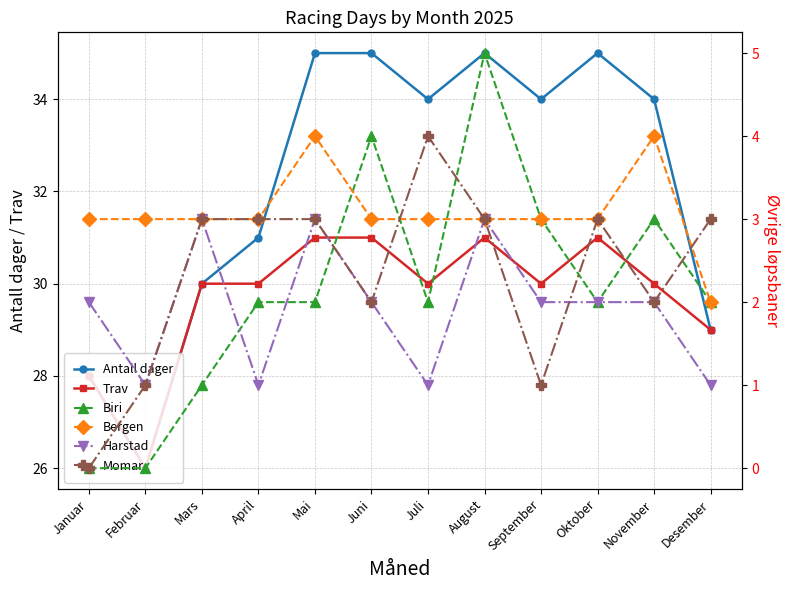

Which series has the largest range (max minus min)?

Antall dager